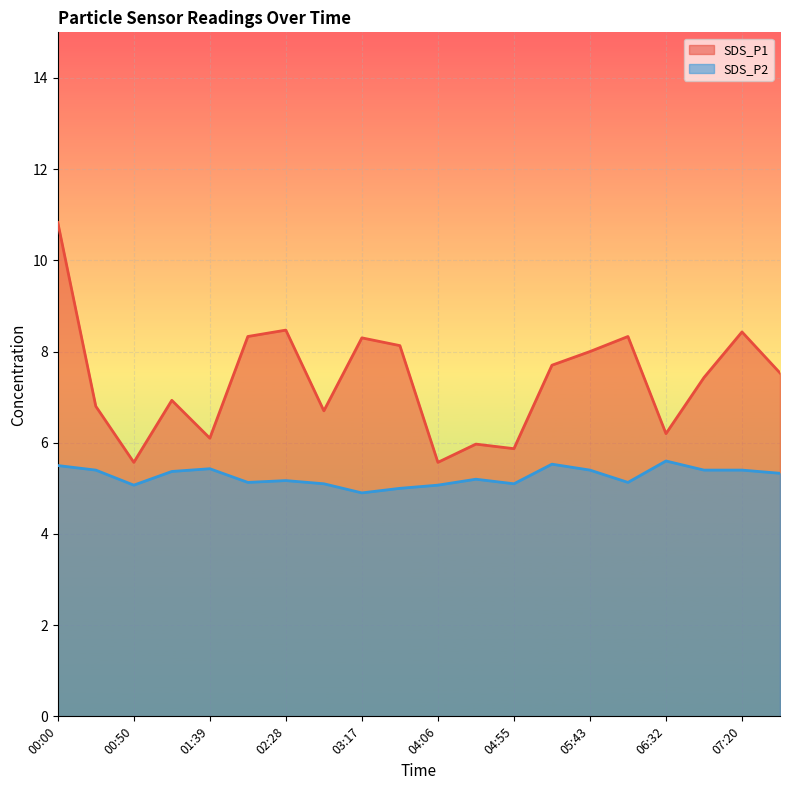

What is the difference between the maximum and minimum values in the SDS_P1 series?

5.3